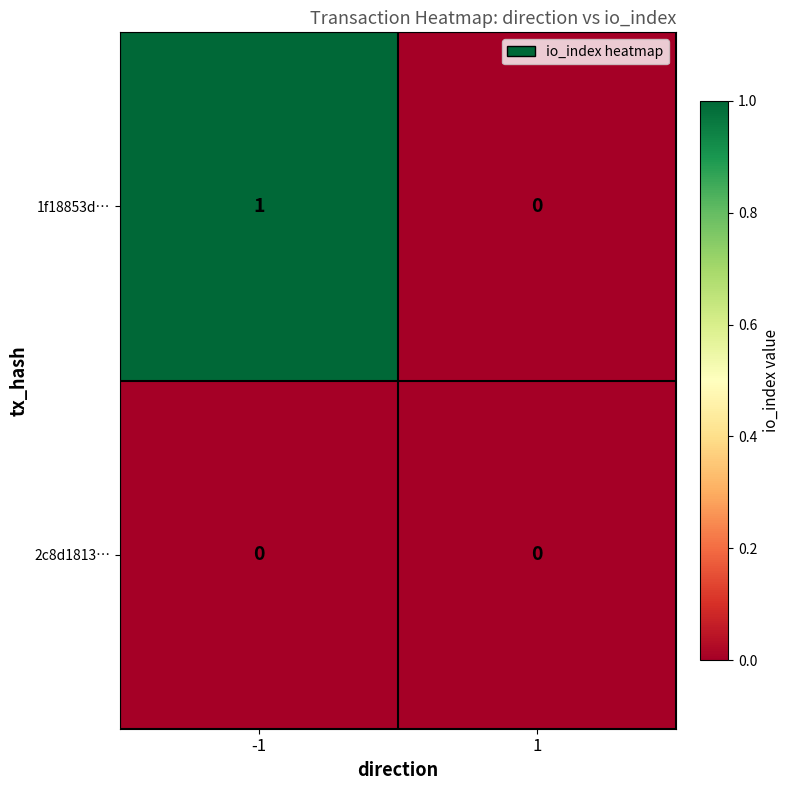

List the series in order of their peak value, highest first.

1f18853d…, 2c8d1813…